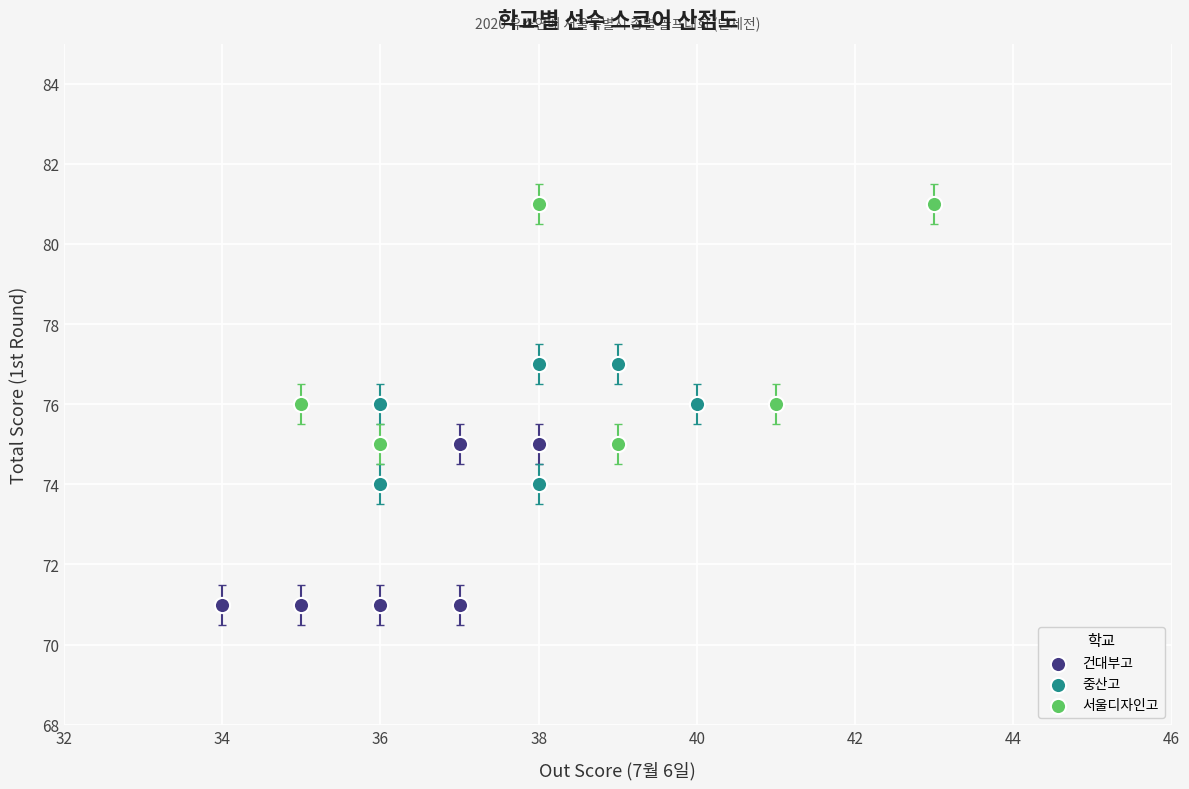

Which series contains the highest Y value?

서울디자인고